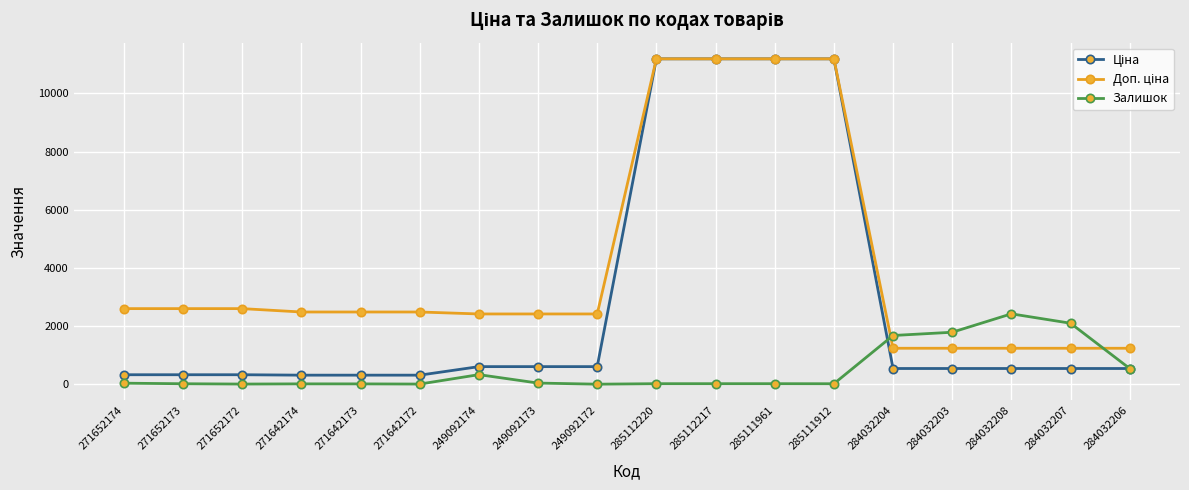

What is the approximate value of Залишок at 271652173?

15.0